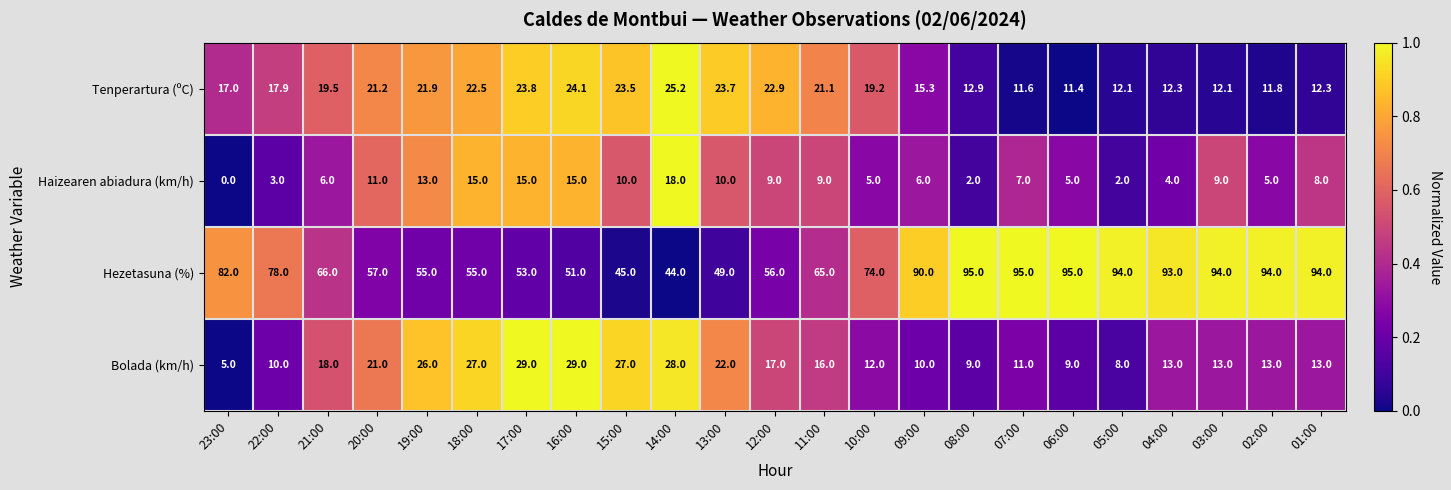

What value does the Haizearen abiadura (km/h) series have at 16:00?

15.0